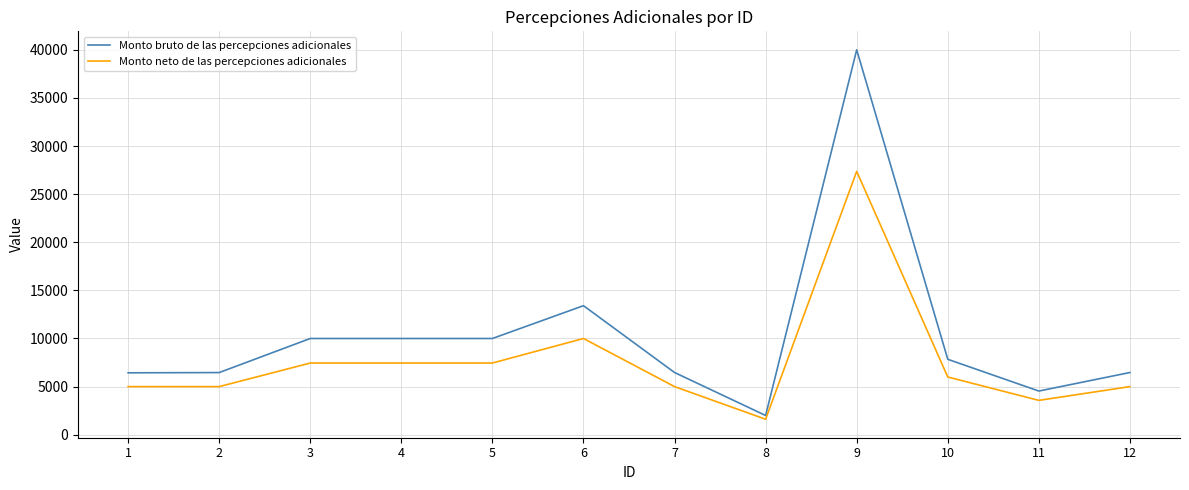

List the series in order of their peak value, highest first.

Monto bruto de las percepciones adicionales, Monto neto de las percepciones adicionales